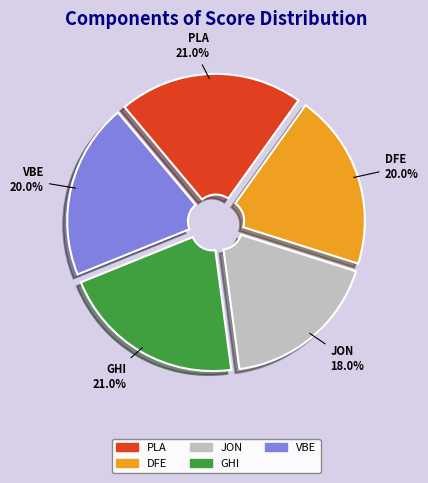

Between GHI and JON, which is larger?

GHI